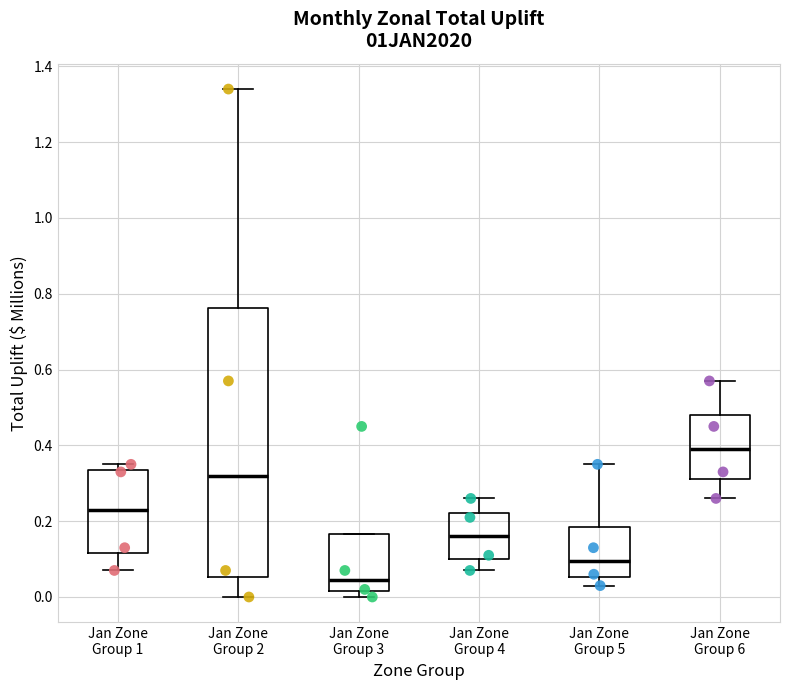

Where does the median line of the box for Jan Zone Group 3 sit on the y-axis? The values are not printed on the chart, so give them approximately, as read against the axis.

0.04